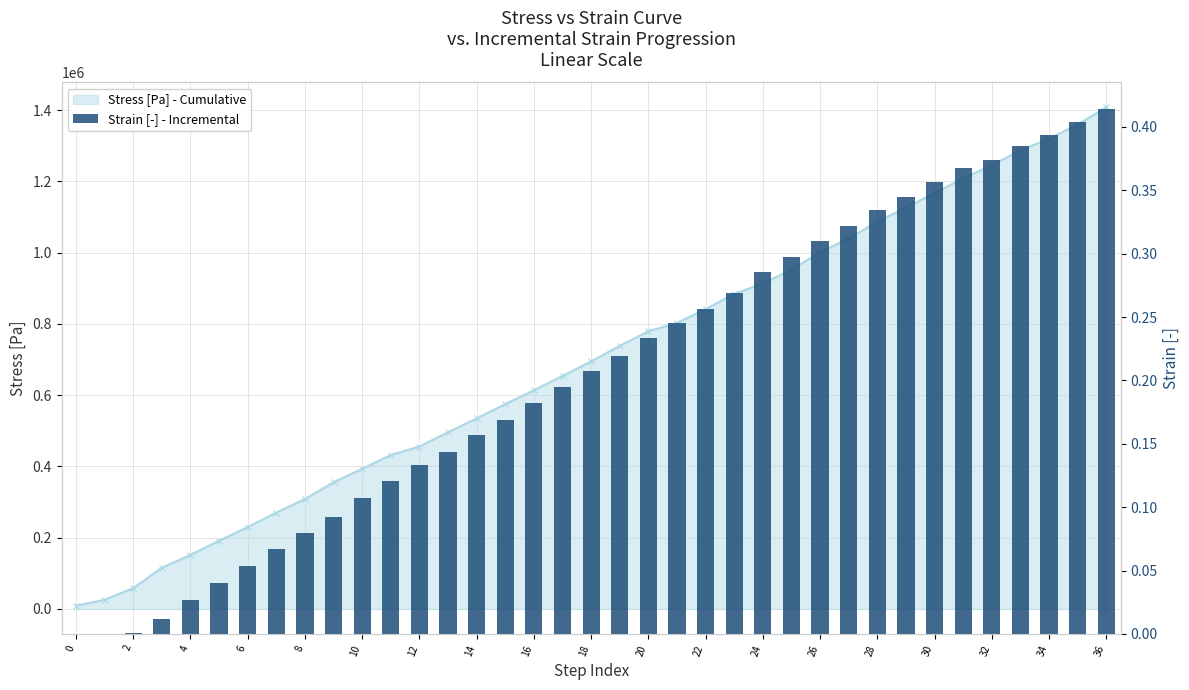

Which has a higher value, 12 or 6?

12